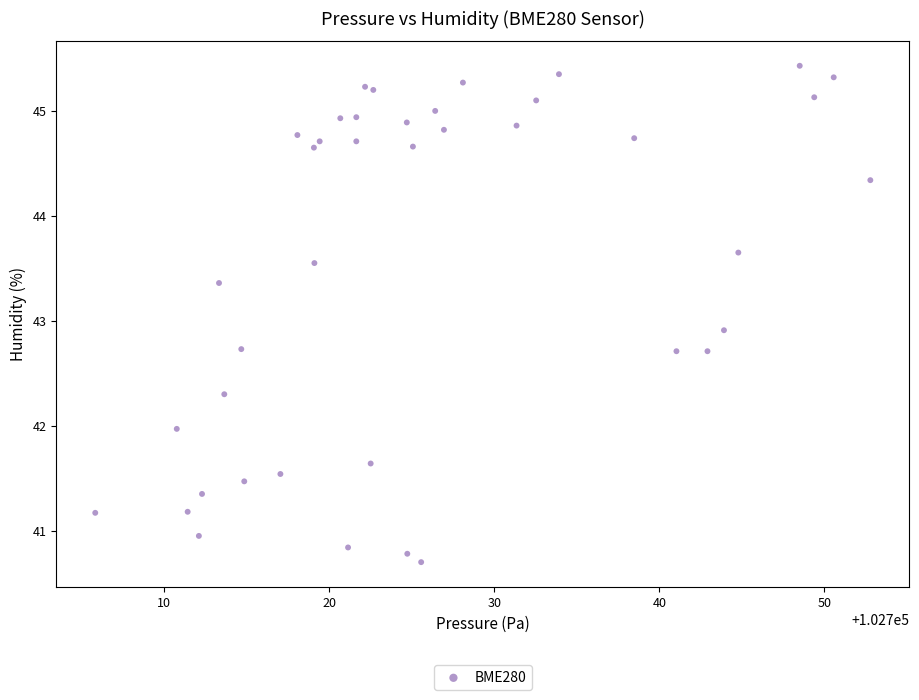

What Y value in the scatter plot is closest to 43?

42.9